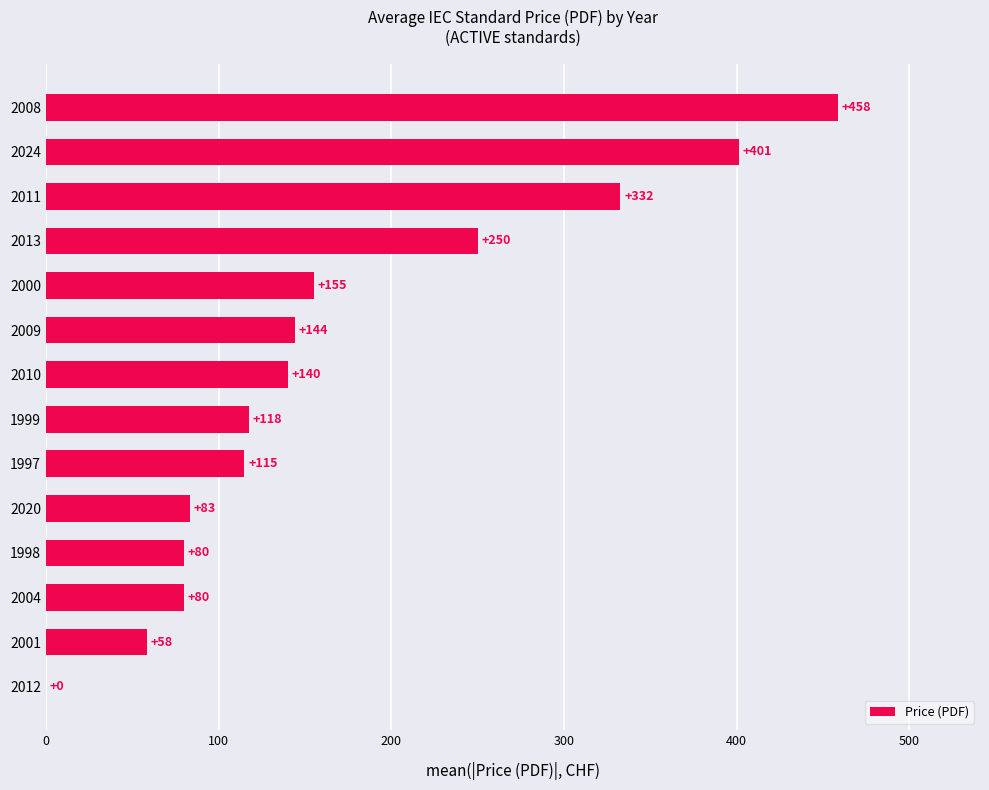

What is the maximum value shown in the chart?

458.3